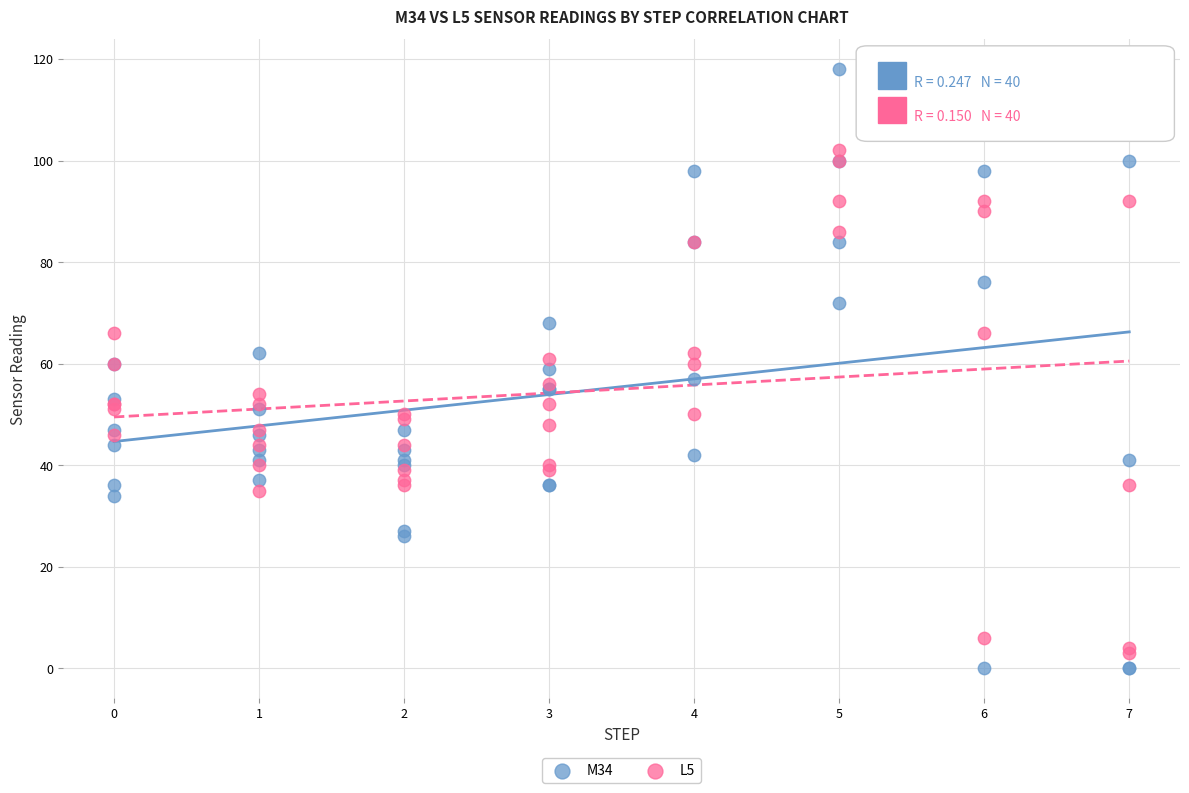

Which series contains the highest Y value?

M34